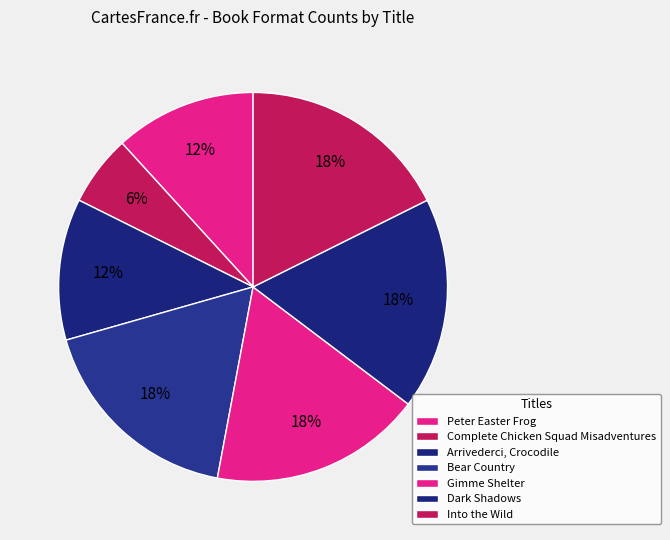

Is Into the Wild the majority of the pie?

No